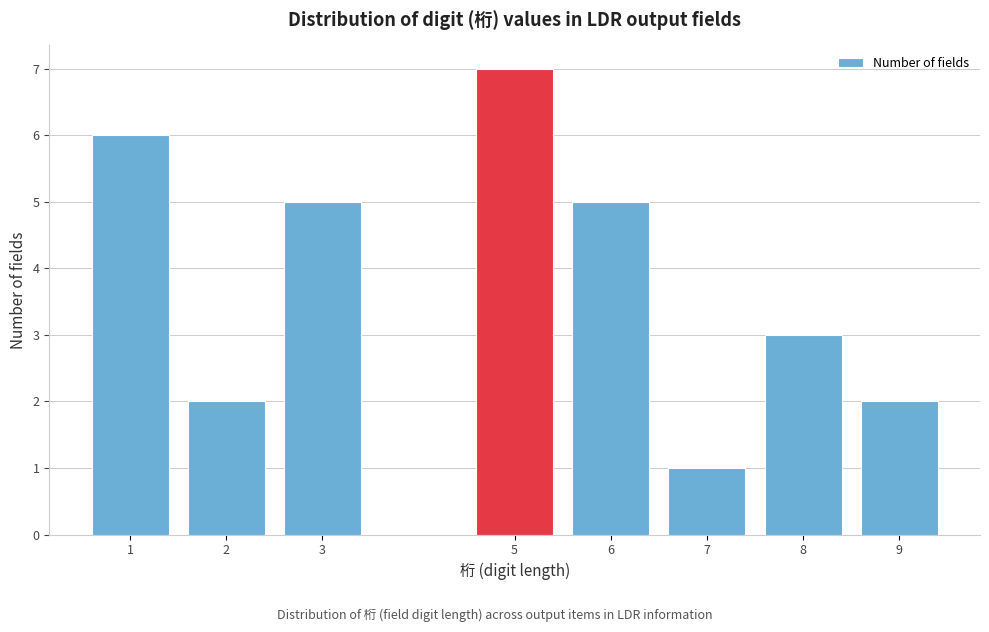

Reading left to right, list all the values displayed in this chart.

6	2	5	7	5	1	3	2